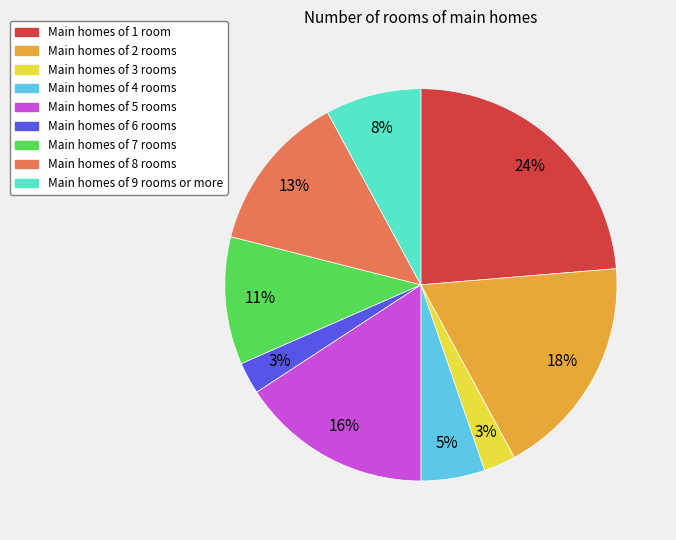

To the nearest percent, what is the average slice percentage?

11%